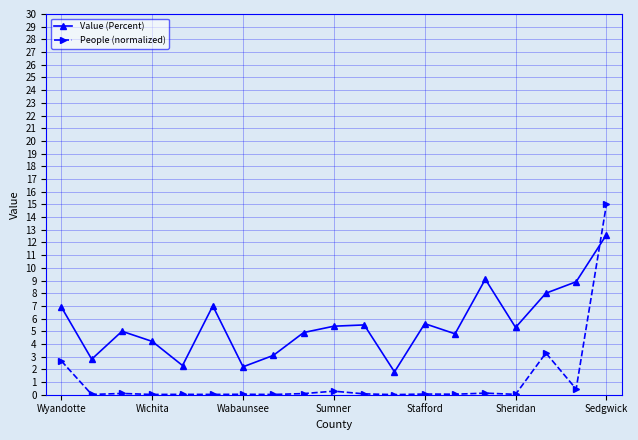

List the series in order of their peak value, lowest first.

Value (Percent), People (normalized)